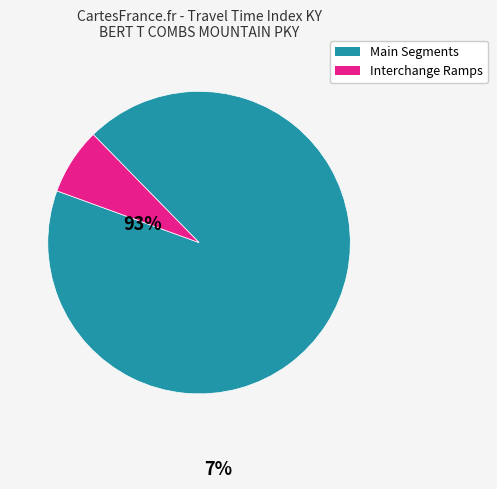

Does any single category account for the majority?

Yes